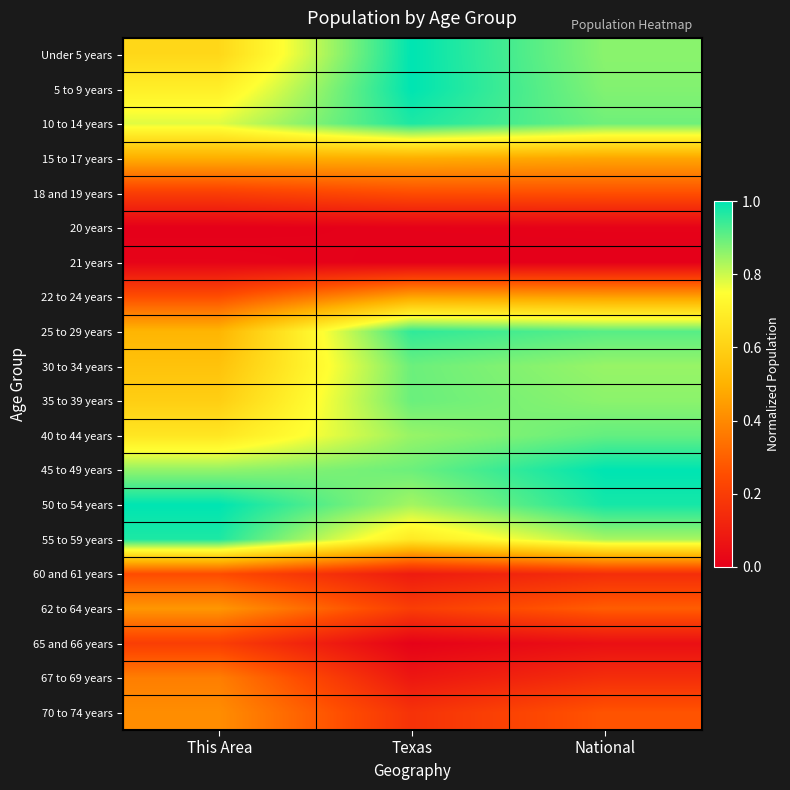

Reading left to right, transcribe all the data shown in this chart.

Under 5 years: This Area=0.6	Texas=1.0	National=0.9
5 to 9 years: This Area=0.7	Texas=1.0	National=0.9
10 to 14 years: This Area=0.8	Texas=1.0	National=0.9
15 to 17 years: This Area=0.5	Texas=0.5	National=0.5
18 and 19 years: This Area=0.2	Texas=0.3	National=0.3
20 years: This Area=0.0	Texas=0.0	National=0.0
21 years: This Area=0.0	Texas=0.0	National=0.0
22 to 24 years: This Area=0.3	Texas=0.5	National=0.5
25 to 29 years: This Area=0.5	Texas=1.0	National=0.9
30 to 34 years: This Area=0.6	Texas=0.9	National=0.9
35 to 39 years: This Area=0.6	Texas=0.9	National=0.9
40 to 44 years: This Area=0.7	Texas=0.9	National=0.9
45 to 49 years: This Area=0.9	Texas=0.9	National=1.0
50 to 54 years: This Area=1.0	Texas=0.8	National=1.0
55 to 59 years: This Area=1.0	Texas=0.7	National=0.8
60 and 61 years: This Area=0.2	Texas=0.1	National=0.2
62 to 64 years: This Area=0.4	Texas=0.2	National=0.3
65 and 66 years: This Area=0.2	Texas=0.0	National=0.1
67 to 69 years: This Area=0.4	Texas=0.1	National=0.2
70 to 74 years: This Area=0.4	Texas=0.2	National=0.3